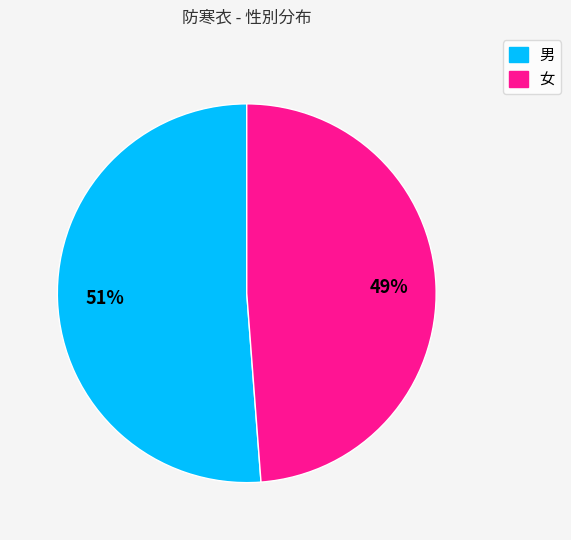

What is the ratio of the value at 男 to the value at 女?

1.0